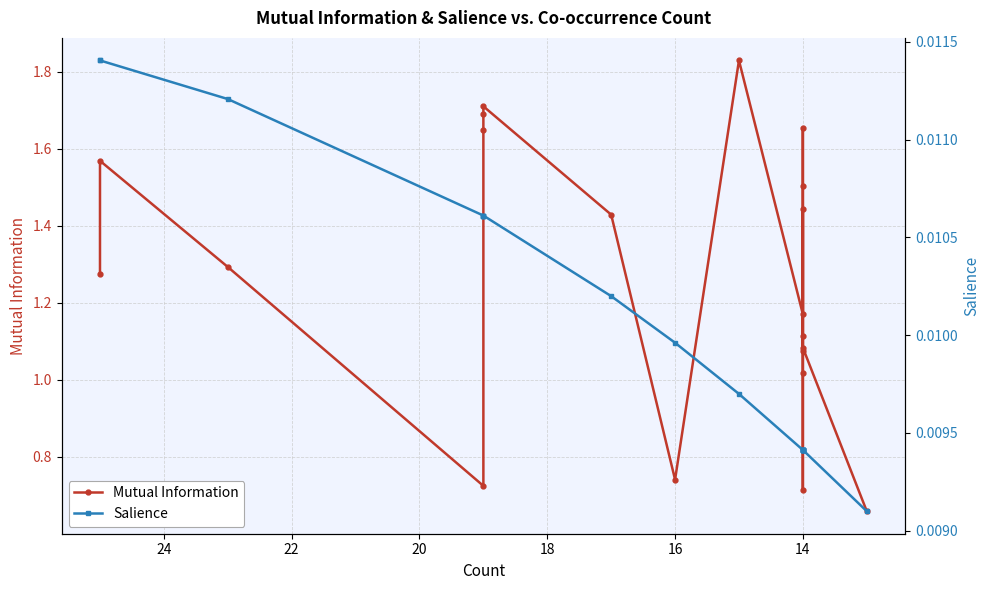

The value of Salience at 14 is 0.0. True or false?

False